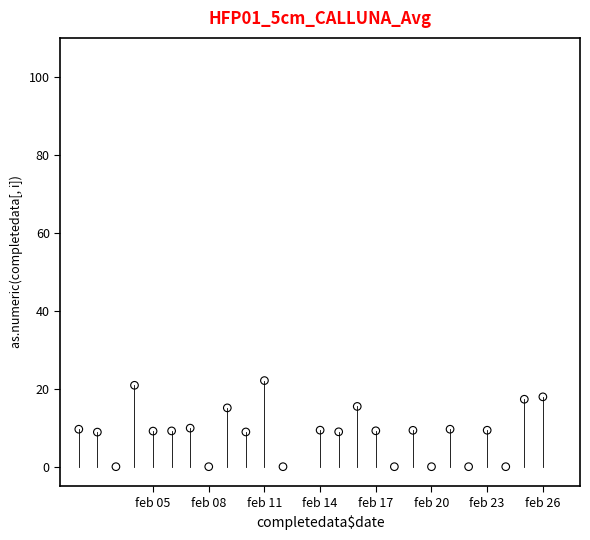

What is the range of X values (max minus min)?

25.0